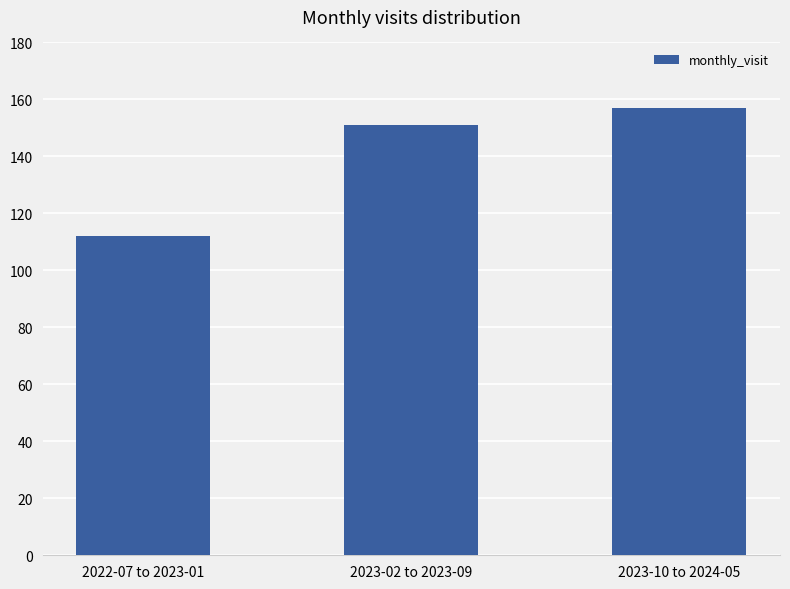

What is the label of the 1st bar from the right?

2023-10 to 2024-05